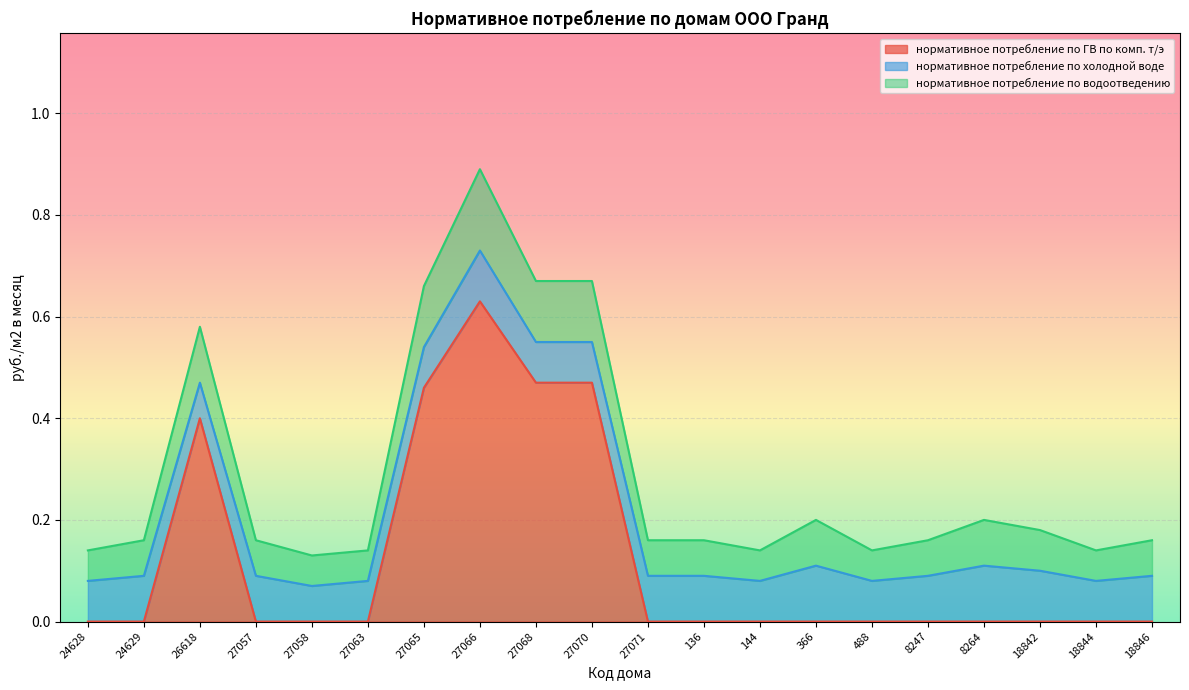

How many data points does each series have?

20